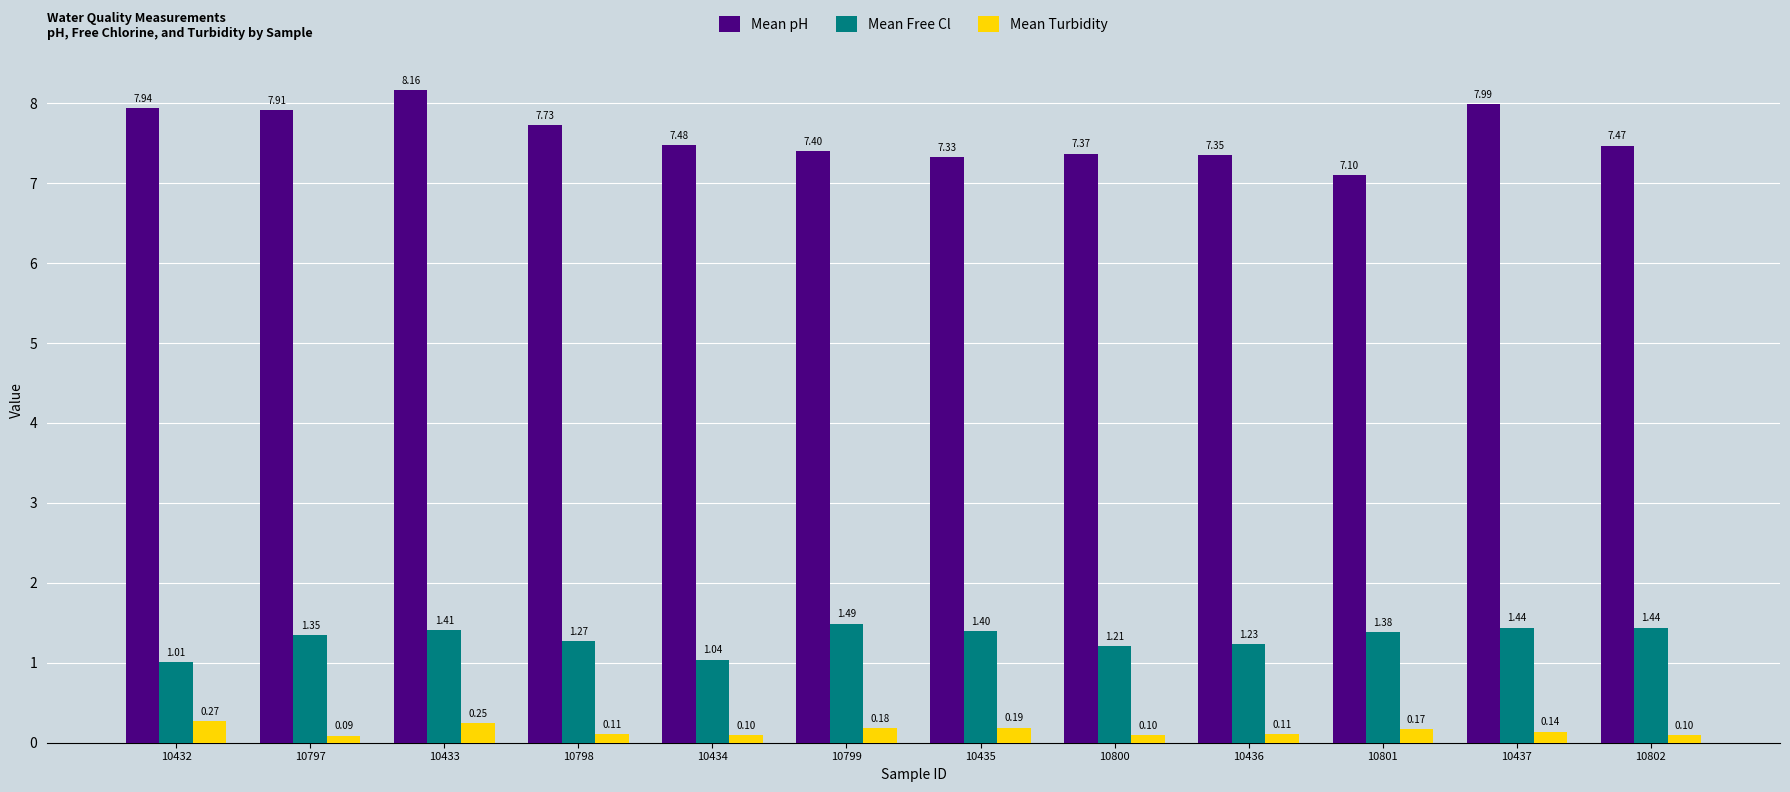

What is the difference between the second highest and second lowest values in the Mean Free Cl series?

0.4